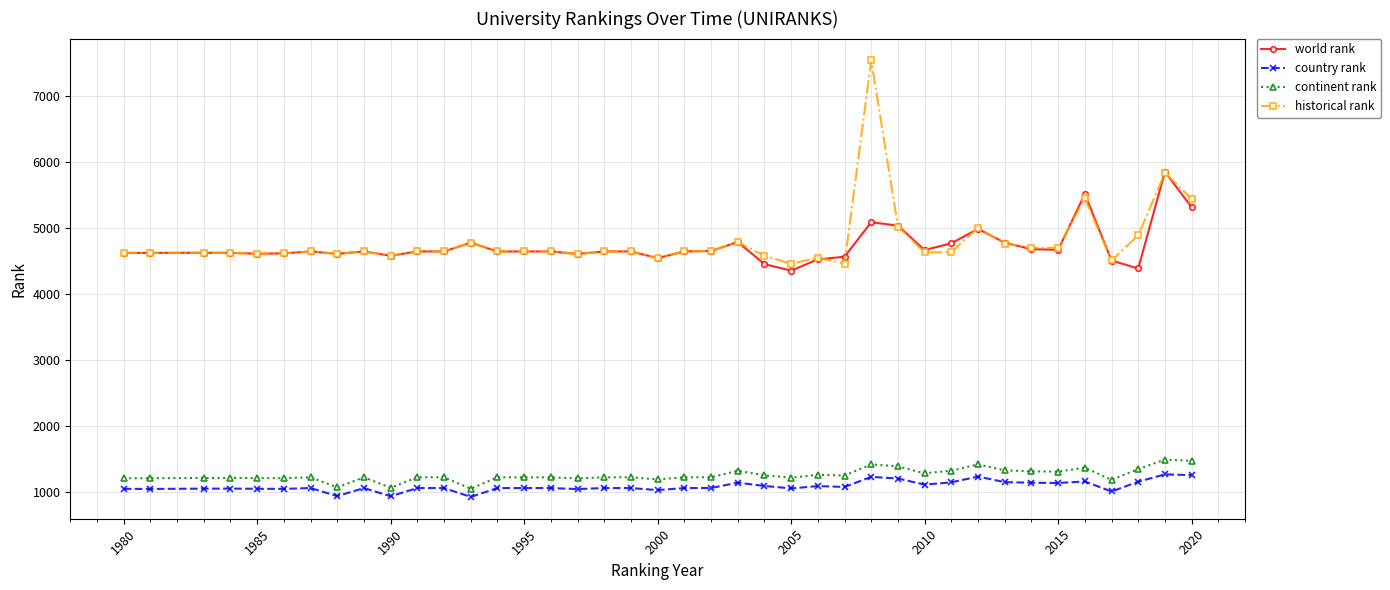

What is the lowest value of the world rank series?

4353